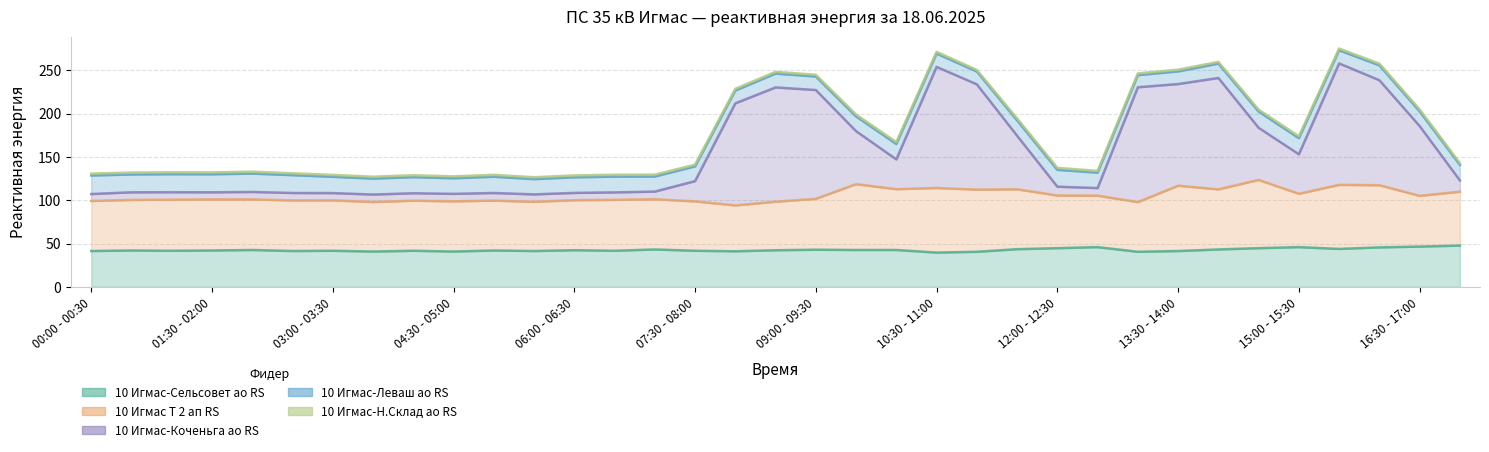

What is the difference between the 10 Игмас-Сельсовет ао RS values at 12:30 - 13:00 and 10:30 - 11:00?

6.3